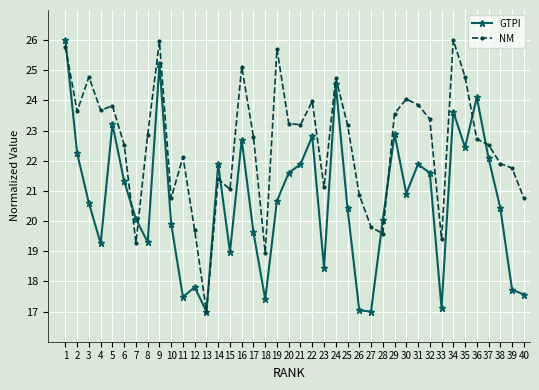

Rank the series by their average value, from lowest to highest.

GTPI, NM